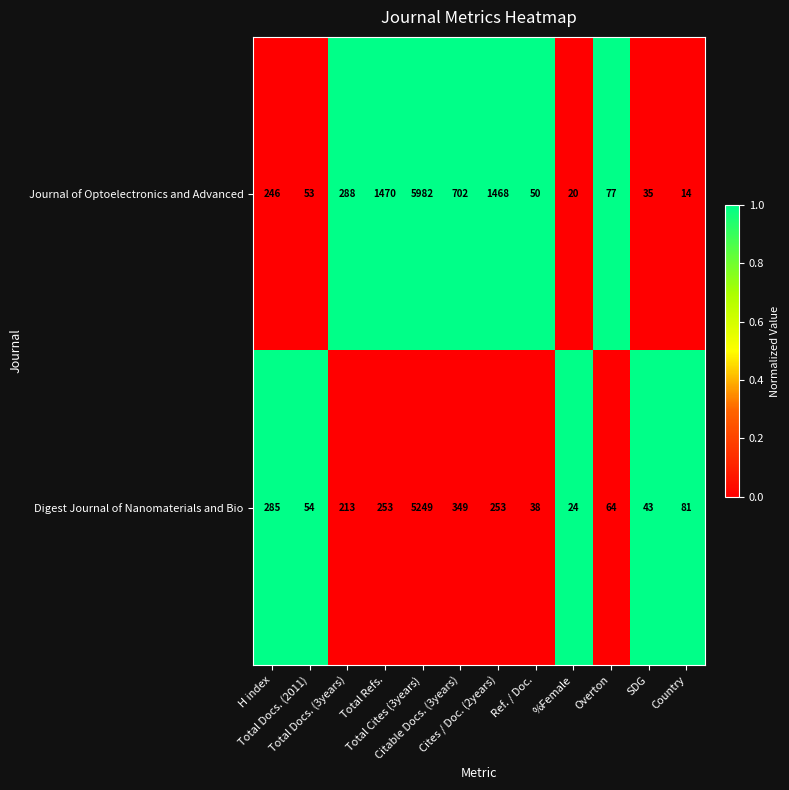

List the series in order of their peak value, highest first.

Journal of Optoelectronics and Advanced, Digest Journal of Nanomaterials and Bio